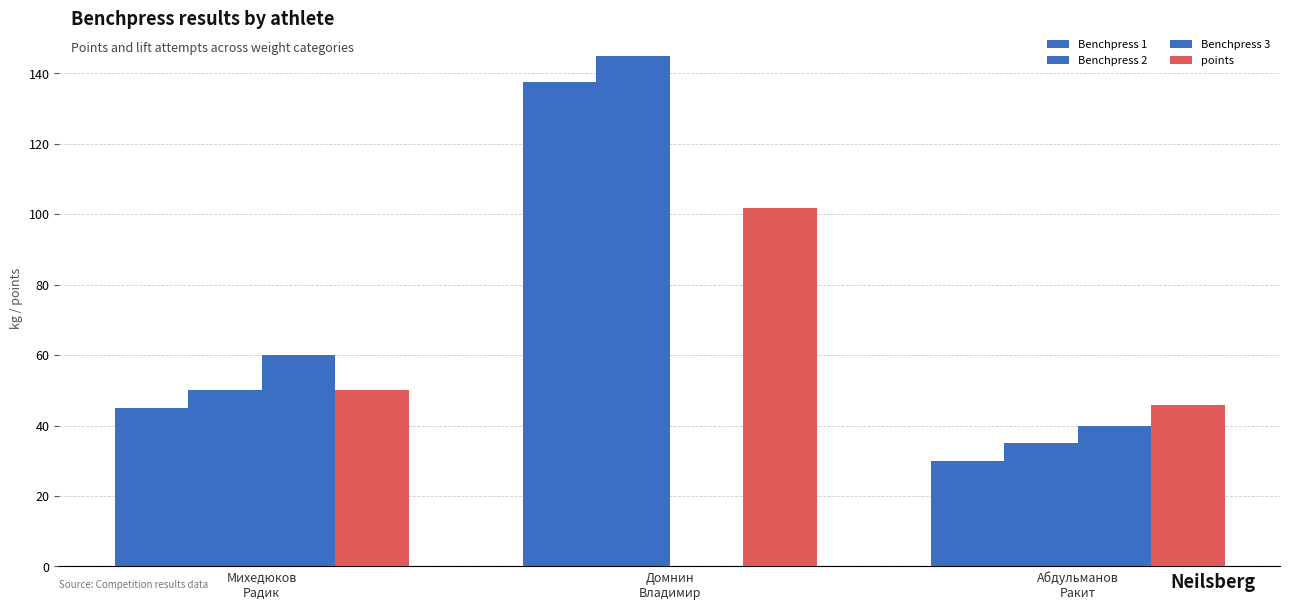

Reading right to left, transcribe all the data shown in this chart.

Benchpress 1: 30.0	137.5	45.0
Benchpress 2: 35.0	145.0	50.0
Benchpress 3: 40.0	0.0	60.0
points: 45.9	101.8	50.1